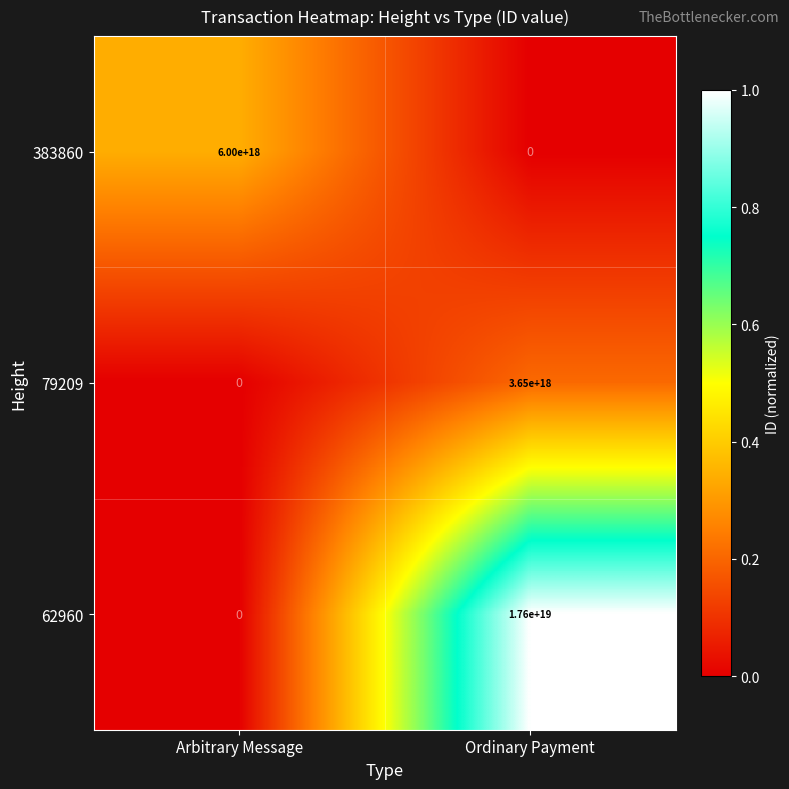

At which category is the sum across all series the highest?

Ordinary Payment